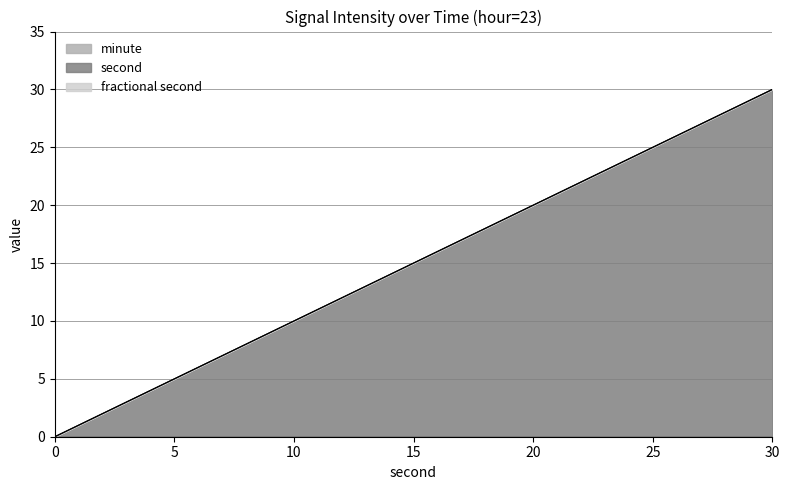

Does the chart display data point markers on the line(s)?

No